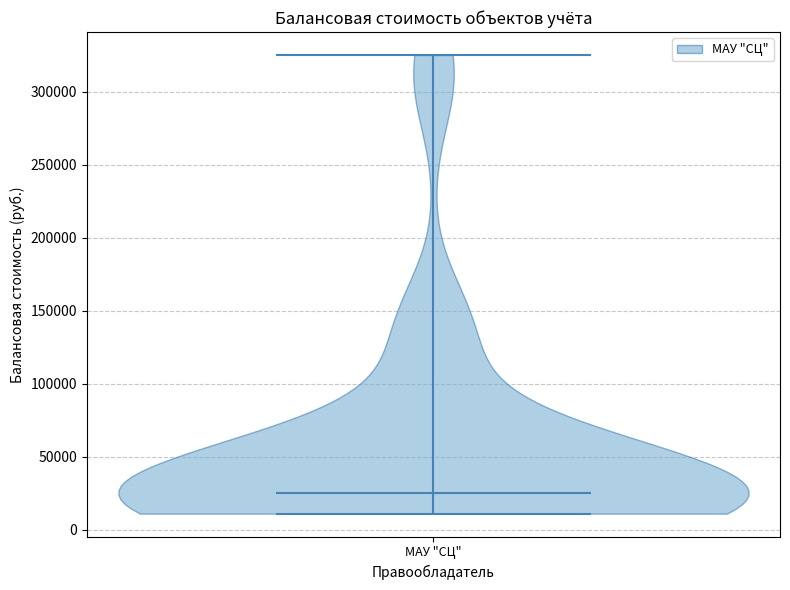

Read this violin plot against the y-axis: where its median line is, and the lowest and highest points the violin reaches. The values are not printed on the chart, so give them approximately, as read against the axis.

median line 25000, lowest point 10000, highest point 325000